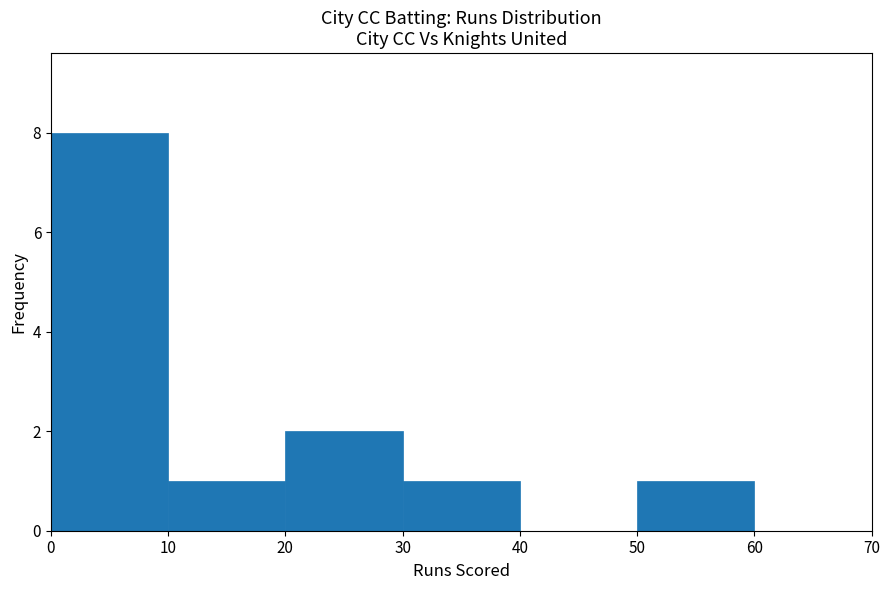

How tall is the bar that spans 50 to 60 on the x-axis? The values are not printed on the chart, so give them approximately, as read against the axis.

1